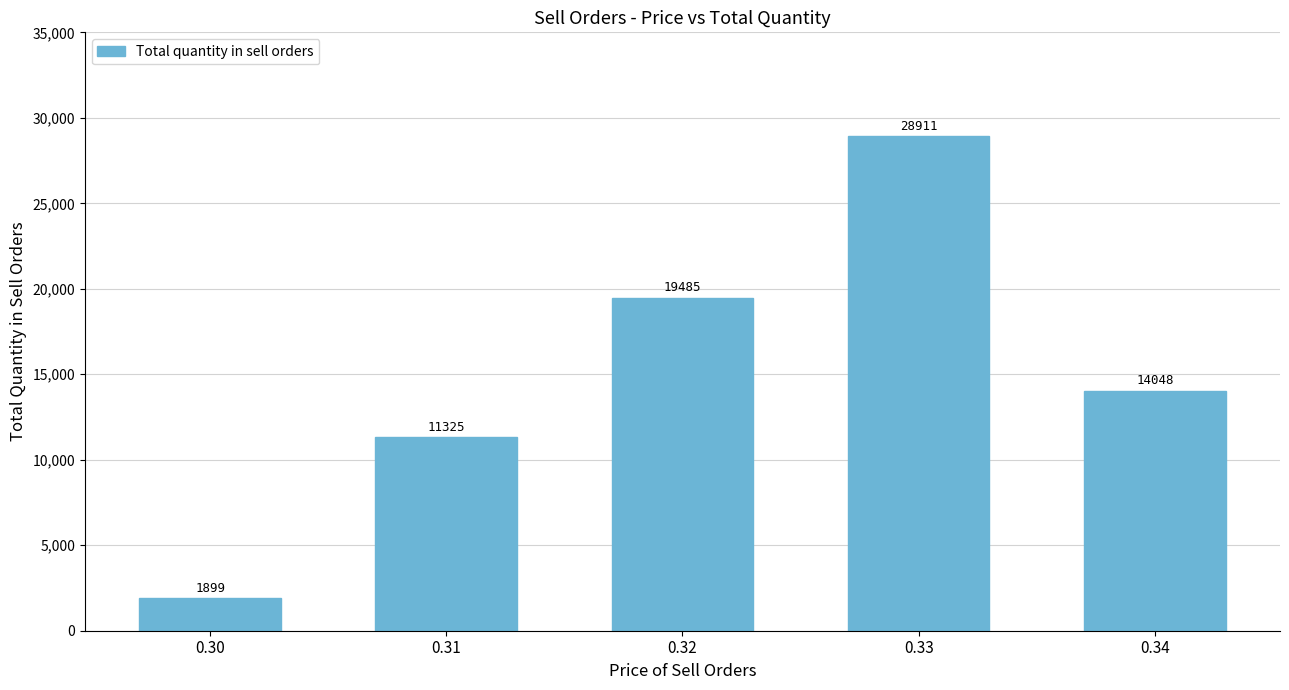

How many data points does each series have?

5